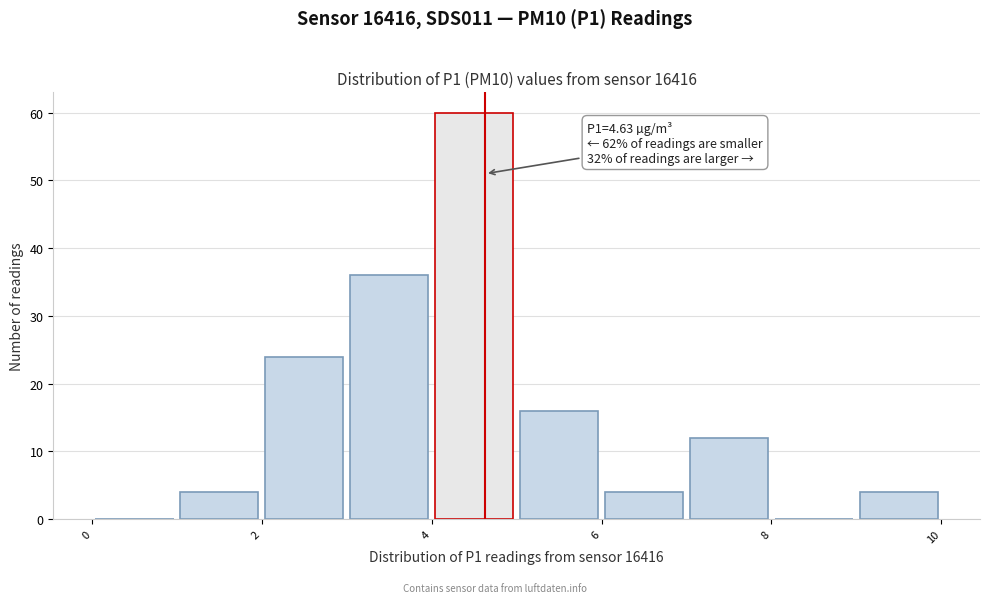

Over which range of the x-axis is the bar tallest?

4 to 5